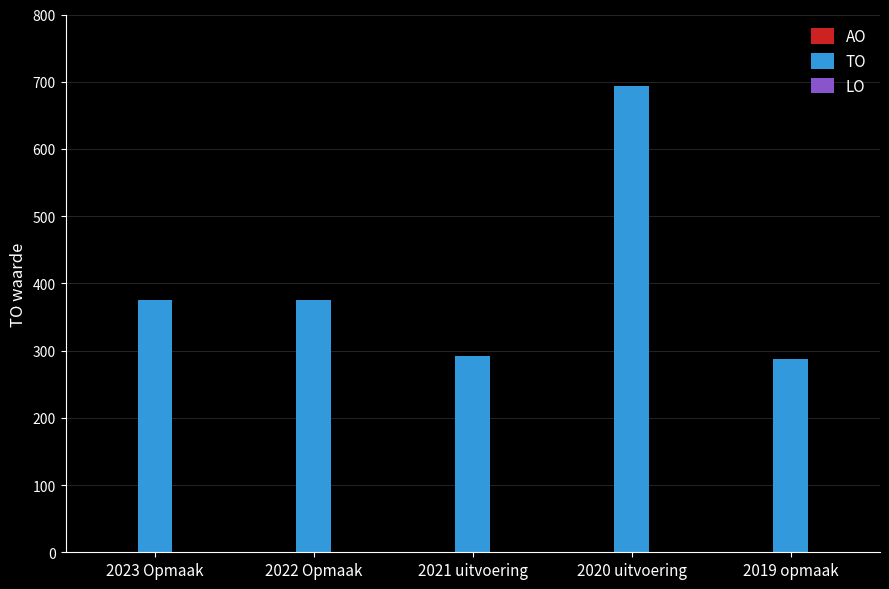

What is the sum of the values at 2021 uitvoering and 2022 Opmaak?

668